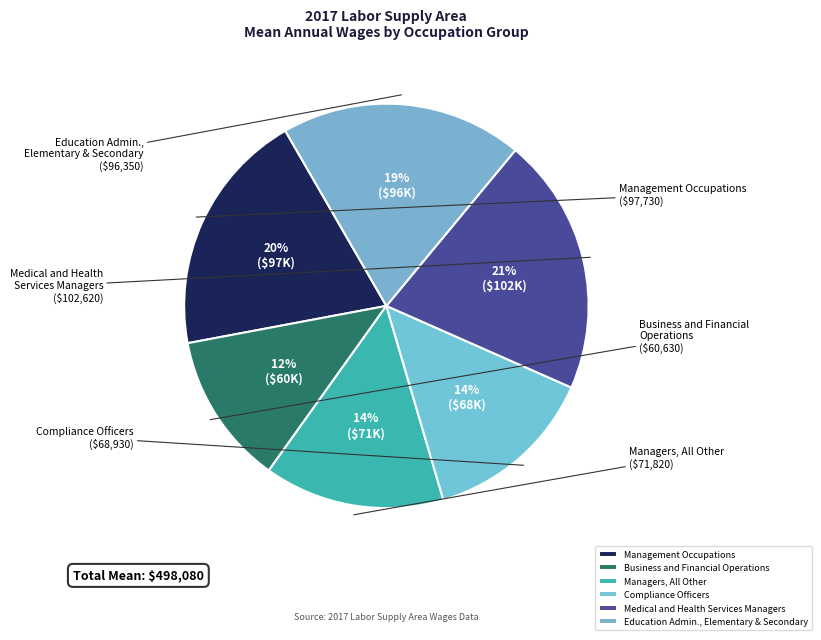

True or false: Education Admin., Elementary & Secondary accounts for 19% of the total.

True